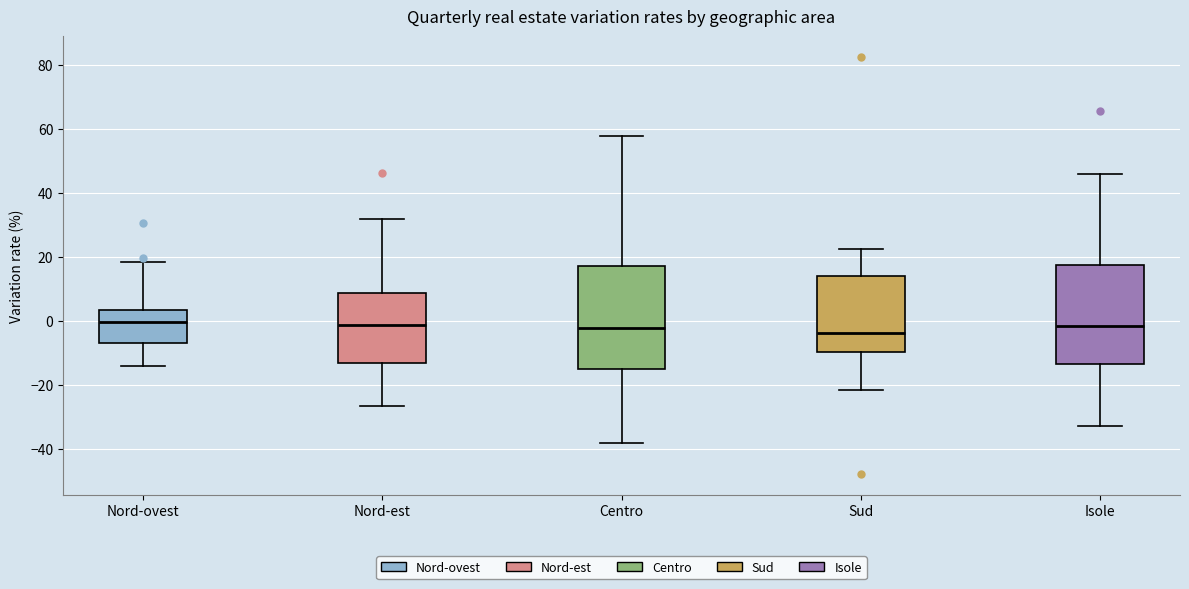

Reading left to right, transcribe this box plot: for each box, give where its median line is, the range the box spans, and where its two whiskers end, as read against the y-axis. The values are not printed on the chart, so give them approximately, as read against the axis.

Nord-ovest: median 0, box -6 to 4, whiskers -14 to 18
Nord-est: median -2, box -14 to 8, whiskers -26 to 32
Centro: median -2, box -14 to 18, whiskers -38 to 58
Sud: median -4, box -10 to 14, whiskers -22 to 22
Isole: median -2, box -14 to 18, whiskers -32 to 46